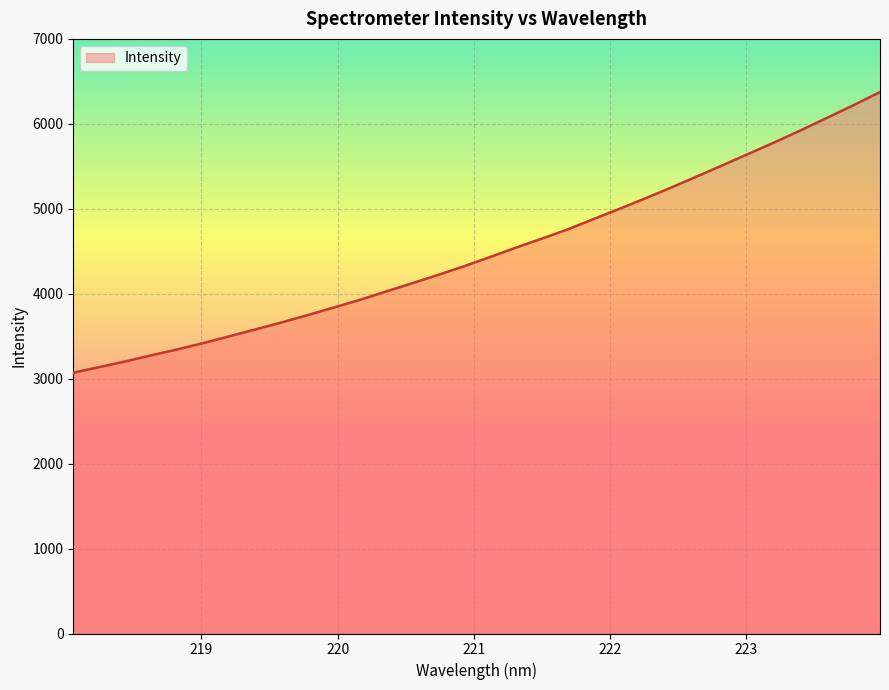

What is the maximum value shown in the chart?

6374.1